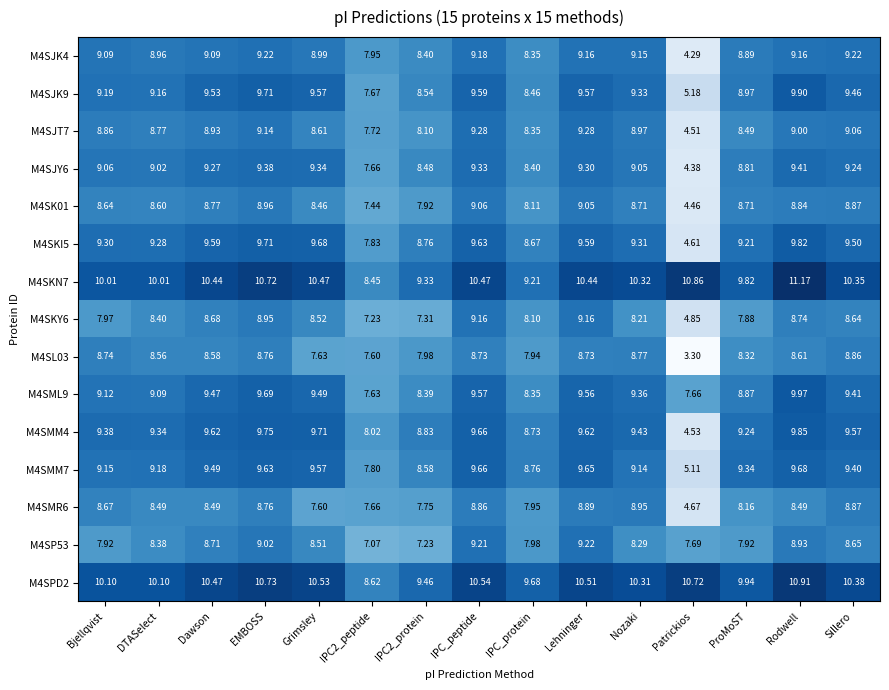

Between Bjellqvist and IPC_peptide, which series saw the biggest shift?

M4SP53